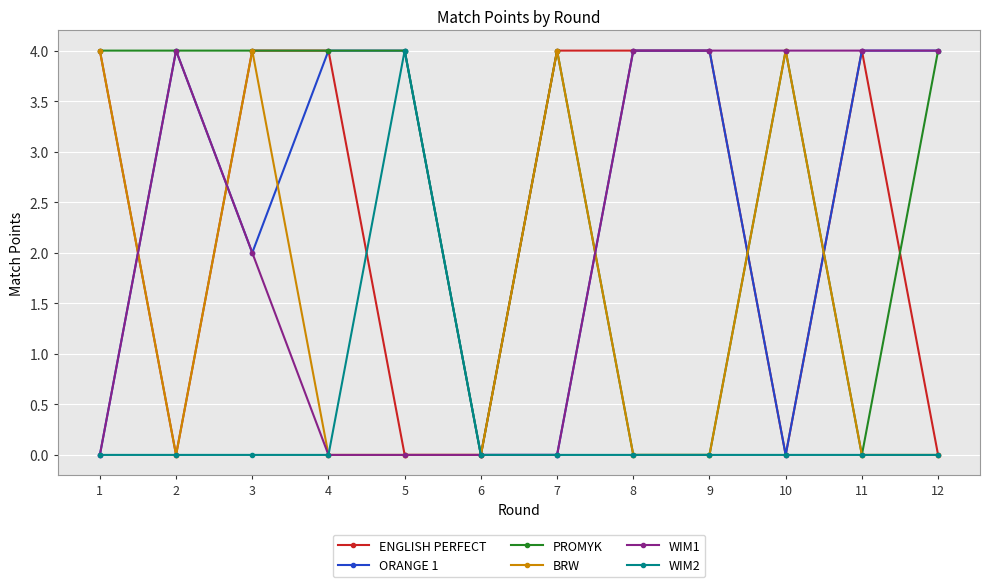

What is the difference between the highest and lowest values at 8?

4